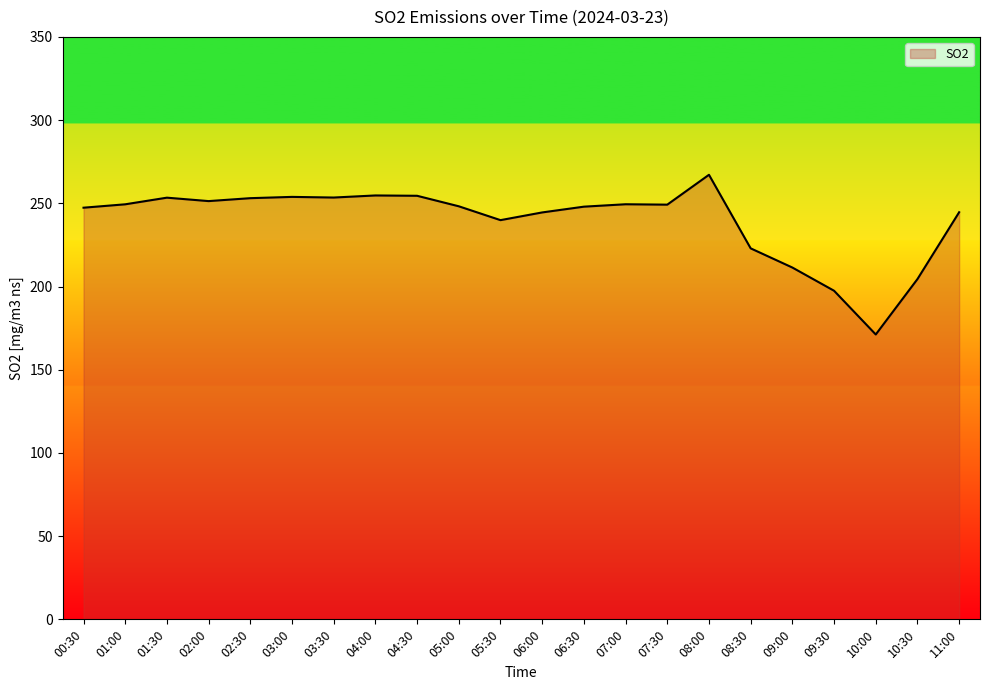

How many lines are shown in the chart?

1